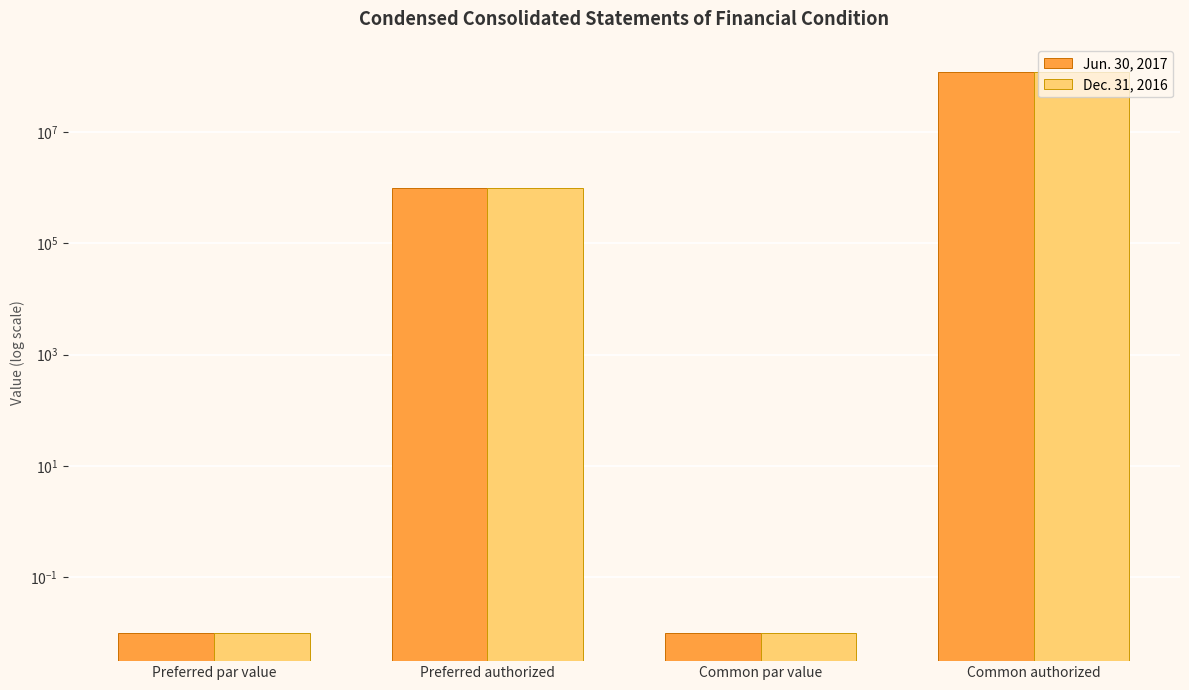

Which series has the largest total across all categories?

Jun. 30, 2017